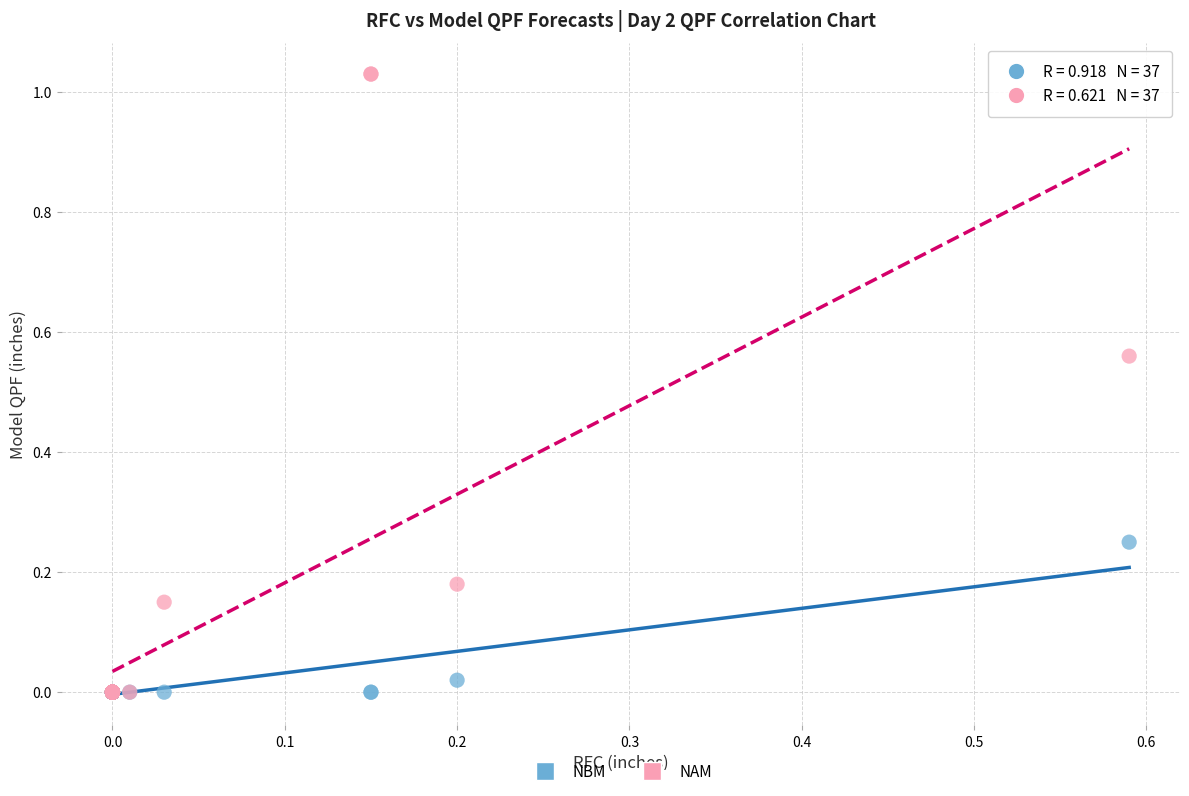

What are all the series names shown in the legend?

NBM, NAM